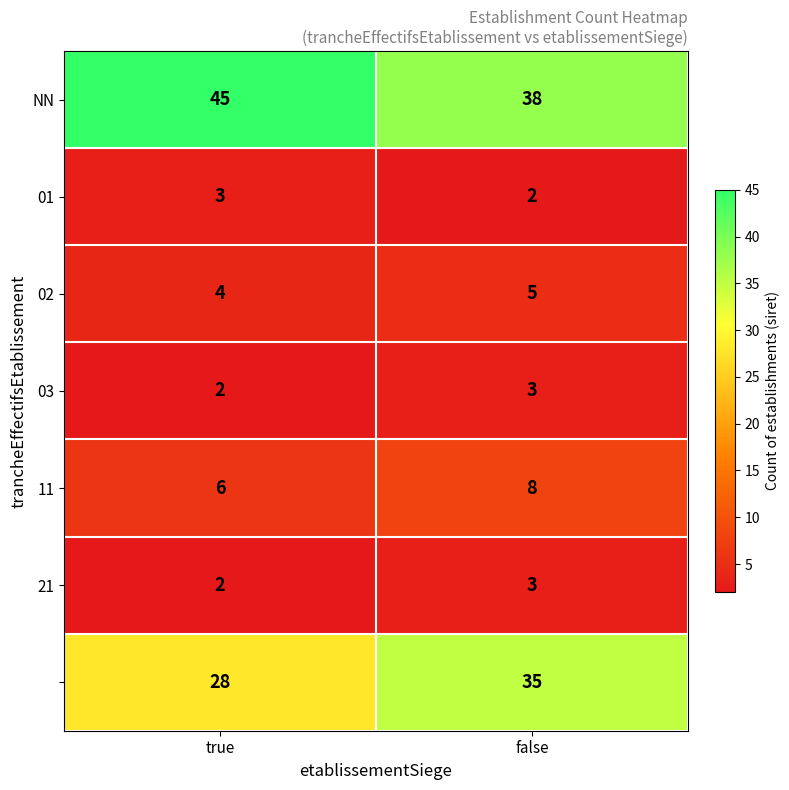

What is the maximum value shown in the chart?

45